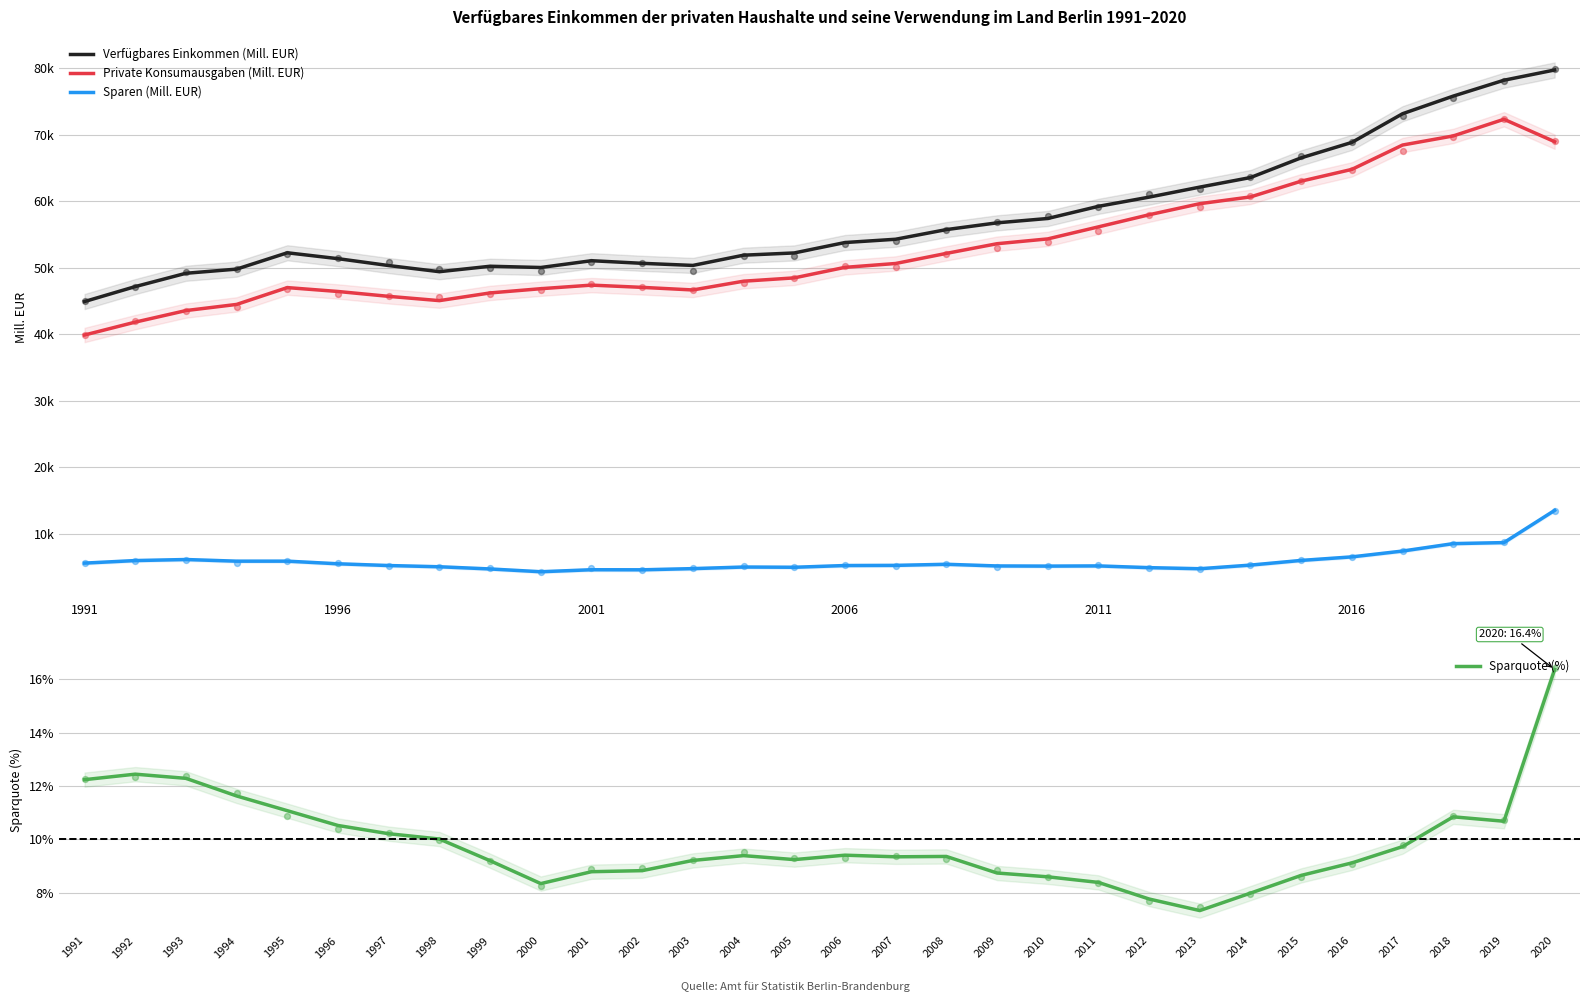

Which series has the largest Y range (max minus min)?

Verfügbares Einkommen (Mill. EUR)